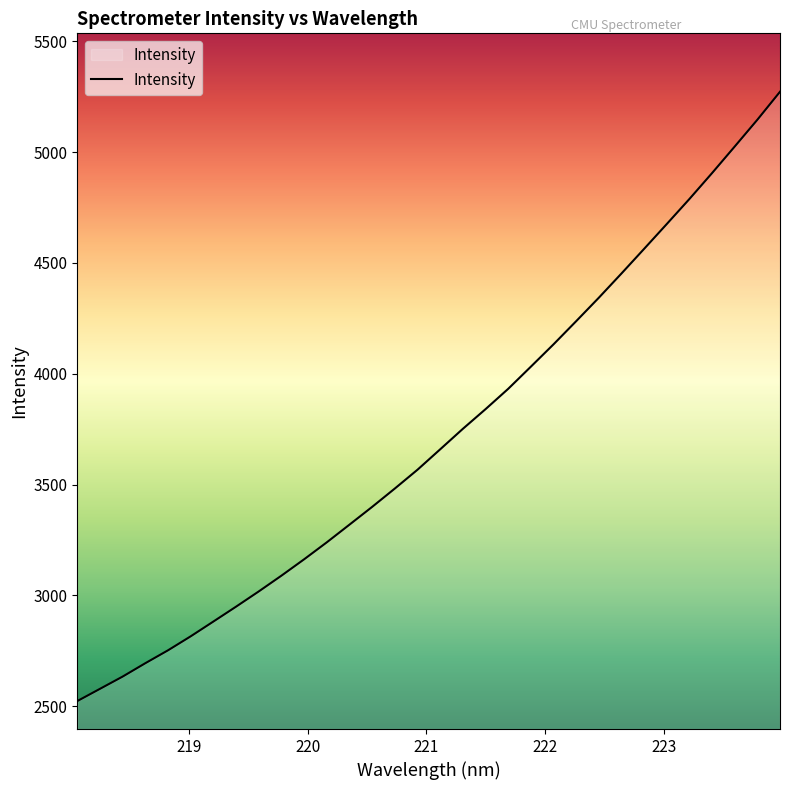

What is the difference between the maximum and minimum values?

2749.3